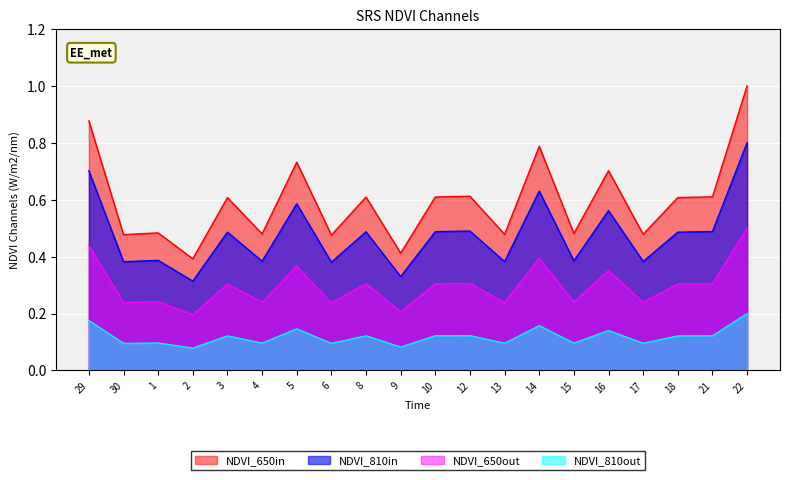

List the series in order of their overall mean, lowest first.

NDVI_810out, NDVI_650out, NDVI_810in, NDVI_650in